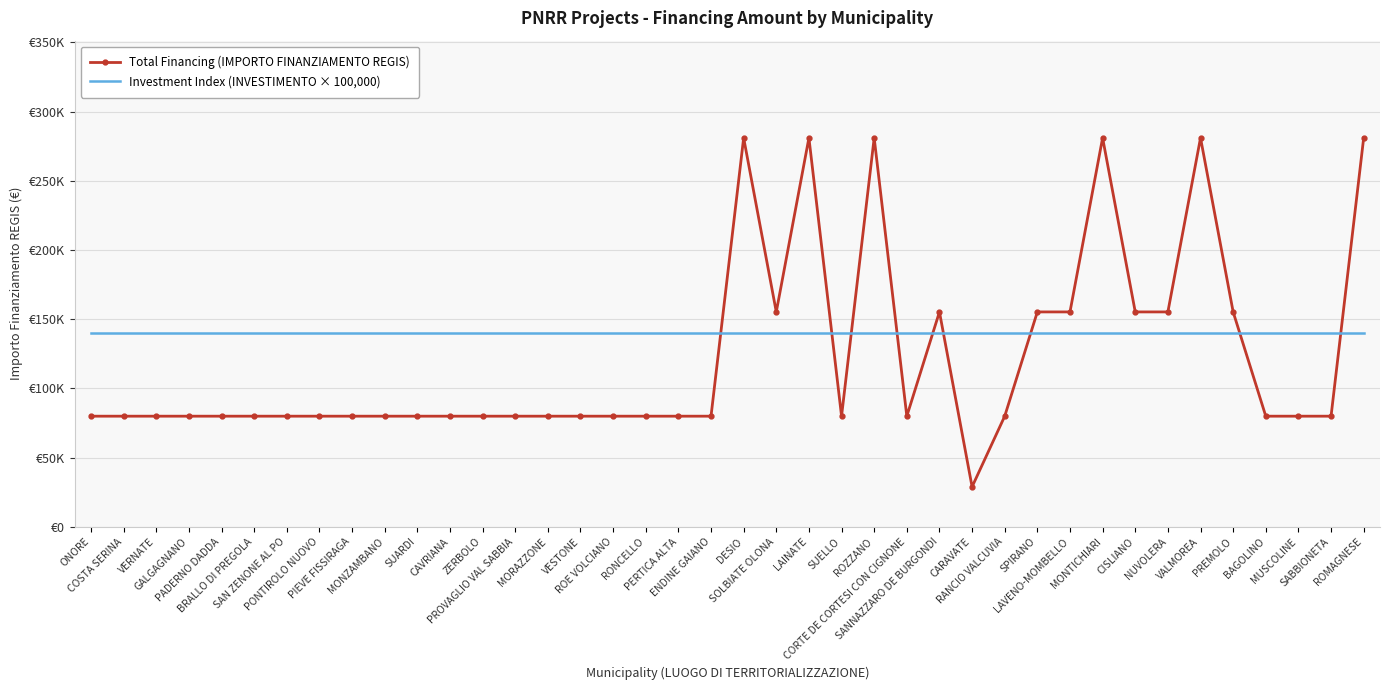

What are all the series names shown in the legend?

Total Financing (IMPORTO FINANZIAMENTO REGIS), Investment Index (INVESTIMENTO × 100,000)